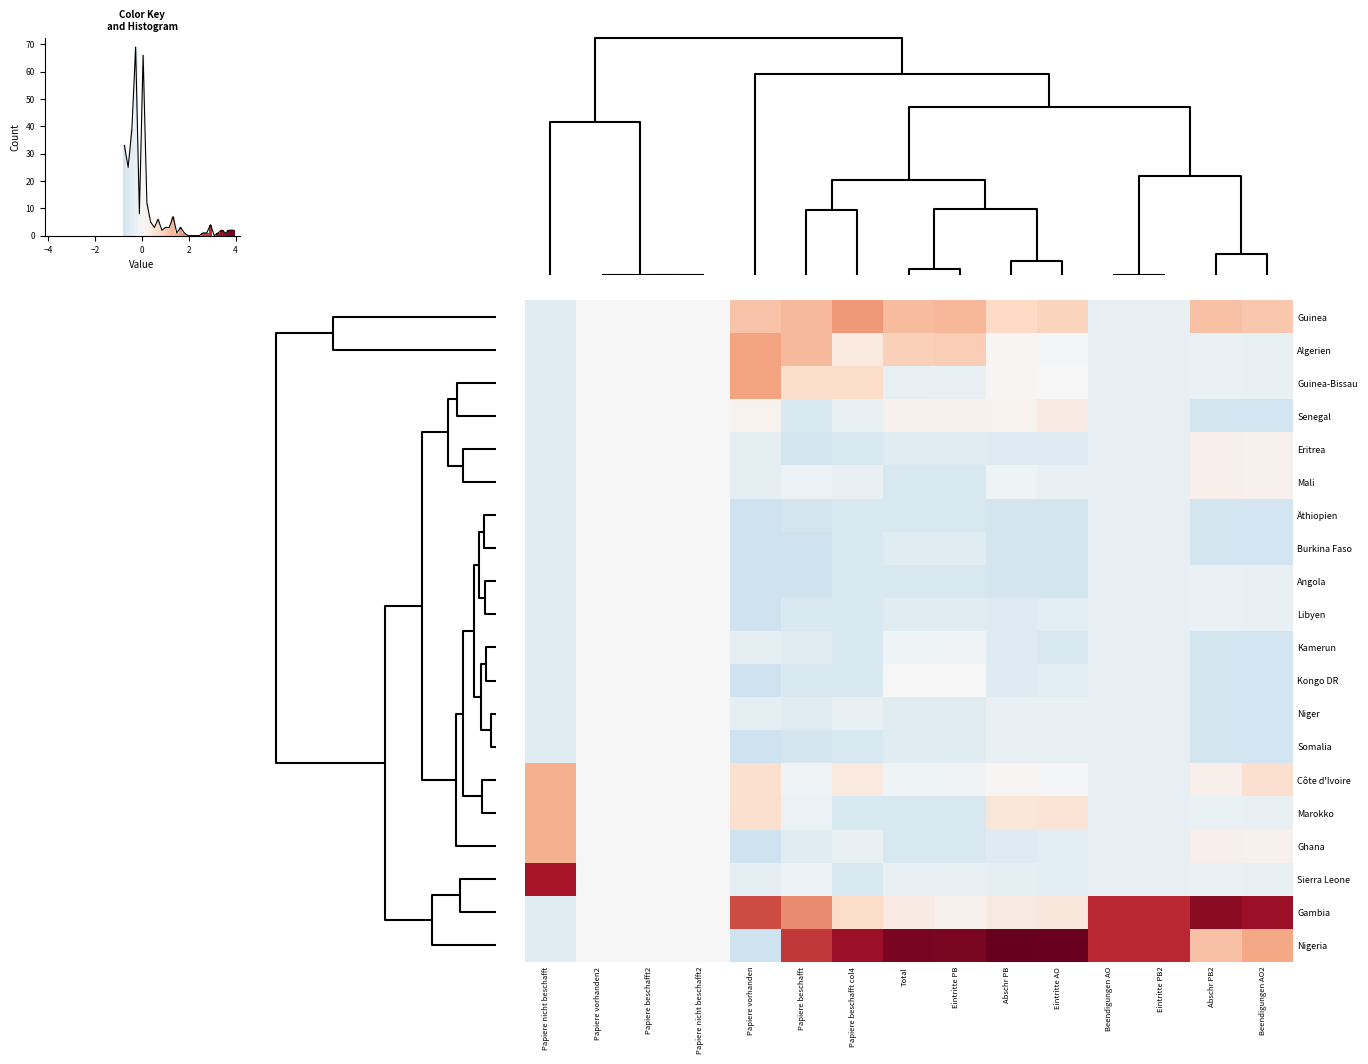

Reading right to left, extract all data points from this chart.

Guinea: Beendigungen AO2=1.1	Abschr PB2=1.2	Eintritte PB2=-0.3	Beendigungen AO=-0.3	Eintritte AO=0.9	Abschr PB=0.8	Eintritte PB=1.3	Total=1.3	Papiere beschafft col4=1.7	Papiere beschafft=1.3	Papiere vorhanden=1.1	Papiere nicht beschafft2=0.0	Papiere beschafft2=0.0	Papiere vorhanden2=0.0	Papiere nicht beschafft=-0.5
Algerien: Beendigungen AO2=-0.3	Abschr PB2=-0.3	Eintritte PB2=-0.3	Beendigungen AO=-0.3	Eintritte AO=-0.1	Abschr PB=0.0	Eintritte PB=1.0	Total=0.9	Papiere beschafft col4=0.4	Papiere beschafft=1.3	Papiere vorhanden=1.6	Papiere nicht beschafft2=0.0	Papiere beschafft2=0.0	Papiere vorhanden2=0.0	Papiere nicht beschafft=-0.5
Guinea-Bissau: Beendigungen AO2=-0.3	Abschr PB2=-0.3	Eintritte PB2=-0.3	Beendigungen AO=-0.3	Eintritte AO=0.0	Abschr PB=0.0	Eintritte PB=-0.3	Total=-0.3	Papiere beschafft col4=0.7	Papiere beschafft=0.7	Papiere vorhanden=1.6	Papiere nicht beschafft2=0.0	Papiere beschafft2=0.0	Papiere vorhanden2=0.0	Papiere nicht beschafft=-0.5
Senegal: Beendigungen AO2=-0.8	Abschr PB2=-0.7	Eintritte PB2=-0.3	Beendigungen AO=-0.3	Eintritte AO=0.3	Abschr PB=0.1	Eintritte PB=0.2	Total=0.2	Papiere beschafft col4=-0.3	Papiere beschafft=-0.6	Papiere vorhanden=0.1	Papiere nicht beschafft2=0.0	Papiere beschafft2=0.0	Papiere vorhanden2=0.0	Papiere nicht beschafft=-0.5
Eritrea: Beendigungen AO2=0.2	Abschr PB2=0.2	Eintritte PB2=-0.3	Beendigungen AO=-0.3	Eintritte AO=-0.5	Abschr PB=-0.5	Eintritte PB=-0.5	Total=-0.5	Papiere beschafft col4=-0.6	Papiere beschafft=-0.7	Papiere vorhanden=-0.3	Papiere nicht beschafft2=0.0	Papiere beschafft2=0.0	Papiere vorhanden2=0.0	Papiere nicht beschafft=-0.5
Mali: Beendigungen AO2=0.2	Abschr PB2=0.2	Eintritte PB2=-0.3	Beendigungen AO=-0.3	Eintritte AO=-0.3	Abschr PB=-0.2	Eintritte PB=-0.6	Total=-0.6	Papiere beschafft col4=-0.3	Papiere beschafft=-0.2	Papiere vorhanden=-0.3	Papiere nicht beschafft2=0.0	Papiere beschafft2=0.0	Papiere vorhanden2=0.0	Papiere nicht beschafft=-0.5
Äthiopien: Beendigungen AO2=-0.8	Abschr PB2=-0.7	Eintritte PB2=-0.3	Beendigungen AO=-0.3	Eintritte AO=-0.7	Abschr PB=-0.7	Eintritte PB=-0.6	Total=-0.6	Papiere beschafft col4=-0.6	Papiere beschafft=-0.7	Papiere vorhanden=-0.8	Papiere nicht beschafft2=0.0	Papiere beschafft2=0.0	Papiere vorhanden2=0.0	Papiere nicht beschafft=-0.5
Burkina Faso: Beendigungen AO2=-0.8	Abschr PB2=-0.7	Eintritte PB2=-0.3	Beendigungen AO=-0.3	Eintritte AO=-0.7	Abschr PB=-0.7	Eintritte PB=-0.5	Total=-0.5	Papiere beschafft col4=-0.6	Papiere beschafft=-0.8	Papiere vorhanden=-0.8	Papiere nicht beschafft2=0.0	Papiere beschafft2=0.0	Papiere vorhanden2=0.0	Papiere nicht beschafft=-0.5
Angola: Beendigungen AO2=-0.3	Abschr PB2=-0.3	Eintritte PB2=-0.3	Beendigungen AO=-0.3	Eintritte AO=-0.7	Abschr PB=-0.7	Eintritte PB=-0.6	Total=-0.6	Papiere beschafft col4=-0.6	Papiere beschafft=-0.8	Papiere vorhanden=-0.8	Papiere nicht beschafft2=0.0	Papiere beschafft2=0.0	Papiere vorhanden2=0.0	Papiere nicht beschafft=-0.5
Libyen: Beendigungen AO2=-0.3	Abschr PB2=-0.3	Eintritte PB2=-0.3	Beendigungen AO=-0.3	Eintritte AO=-0.4	Abschr PB=-0.5	Eintritte PB=-0.5	Total=-0.5	Papiere beschafft col4=-0.6	Papiere beschafft=-0.6	Papiere vorhanden=-0.8	Papiere nicht beschafft2=0.0	Papiere beschafft2=0.0	Papiere vorhanden2=0.0	Papiere nicht beschafft=-0.5
Kamerun: Beendigungen AO2=-0.8	Abschr PB2=-0.7	Eintritte PB2=-0.3	Beendigungen AO=-0.3	Eintritte AO=-0.6	Abschr PB=-0.5	Eintritte PB=-0.1	Total=-0.2	Papiere beschafft col4=-0.6	Papiere beschafft=-0.5	Papiere vorhanden=-0.3	Papiere nicht beschafft2=0.0	Papiere beschafft2=0.0	Papiere vorhanden2=0.0	Papiere nicht beschafft=-0.5
Kongo DR: Beendigungen AO2=-0.8	Abschr PB2=-0.7	Eintritte PB2=-0.3	Beendigungen AO=-0.3	Eintritte AO=-0.4	Abschr PB=-0.5	Eintritte PB=0.0	Total=0.0	Papiere beschafft col4=-0.6	Papiere beschafft=-0.6	Papiere vorhanden=-0.8	Papiere nicht beschafft2=0.0	Papiere beschafft2=0.0	Papiere vorhanden2=0.0	Papiere nicht beschafft=-0.5
Niger: Beendigungen AO2=-0.8	Abschr PB2=-0.7	Eintritte PB2=-0.3	Beendigungen AO=-0.3	Eintritte AO=-0.3	Abschr PB=-0.3	Eintritte PB=-0.5	Total=-0.5	Papiere beschafft col4=-0.3	Papiere beschafft=-0.5	Papiere vorhanden=-0.3	Papiere nicht beschafft2=0.0	Papiere beschafft2=0.0	Papiere vorhanden2=0.0	Papiere nicht beschafft=-0.5
Somalia: Beendigungen AO2=-0.8	Abschr PB2=-0.7	Eintritte PB2=-0.3	Beendigungen AO=-0.3	Eintritte AO=-0.3	Abschr PB=-0.3	Eintritte PB=-0.5	Total=-0.5	Papiere beschafft col4=-0.6	Papiere beschafft=-0.7	Papiere vorhanden=-0.8	Papiere nicht beschafft2=0.0	Papiere beschafft2=0.0	Papiere vorhanden2=0.0	Papiere nicht beschafft=-0.5
Côte d'Ivoire: Beendigungen AO2=0.6	Abschr PB2=0.2	Eintritte PB2=-0.3	Beendigungen AO=-0.3	Eintritte AO=-0.1	Abschr PB=0.0	Eintritte PB=-0.1	Total=-0.2	Papiere beschafft col4=0.4	Papiere beschafft=-0.1	Papiere vorhanden=0.6	Papiere nicht beschafft2=0.0	Papiere beschafft2=0.0	Papiere vorhanden2=0.0	Papiere nicht beschafft=1.4
Marokko: Beendigungen AO2=-0.3	Abschr PB2=-0.3	Eintritte PB2=-0.3	Beendigungen AO=-0.3	Eintritte AO=0.6	Abschr PB=0.5	Eintritte PB=-0.6	Total=-0.6	Papiere beschafft col4=-0.6	Papiere beschafft=-0.2	Papiere vorhanden=0.6	Papiere nicht beschafft2=0.0	Papiere beschafft2=0.0	Papiere vorhanden2=0.0	Papiere nicht beschafft=1.4
Ghana: Beendigungen AO2=0.2	Abschr PB2=0.2	Eintritte PB2=-0.3	Beendigungen AO=-0.3	Eintritte AO=-0.4	Abschr PB=-0.5	Eintritte PB=-0.6	Total=-0.6	Papiere beschafft col4=-0.3	Papiere beschafft=-0.5	Papiere vorhanden=-0.8	Papiere nicht beschafft2=0.0	Papiere beschafft2=0.0	Papiere vorhanden2=0.0	Papiere nicht beschafft=1.4
Sierra Leone: Beendigungen AO2=-0.3	Abschr PB2=-0.3	Eintritte PB2=-0.3	Beendigungen AO=-0.3	Eintritte AO=-0.4	Abschr PB=-0.4	Eintritte PB=-0.3	Total=-0.3	Papiere beschafft col4=-0.6	Papiere beschafft=-0.2	Papiere vorhanden=-0.3	Papiere nicht beschafft2=0.0	Papiere beschafft2=0.0	Papiere vorhanden2=0.0	Papiere nicht beschafft=3.3
Gambia: Beendigungen AO2=3.4	Abschr PB2=3.6	Eintritte PB2=3.0	Beendigungen AO=3.0	Eintritte AO=0.4	Abschr PB=0.4	Eintritte PB=0.2	Total=0.3	Papiere beschafft col4=0.7	Papiere beschafft=1.9	Papiere vorhanden=2.6	Papiere nicht beschafft2=0.0	Papiere beschafft2=0.0	Papiere vorhanden2=0.0	Papiere nicht beschafft=-0.5
Nigeria: Beendigungen AO2=1.5	Abschr PB2=1.2	Eintritte PB2=3.0	Beendigungen AO=3.0	Eintritte AO=3.9	Abschr PB=4.0	Eintritte PB=3.7	Total=3.8	Papiere beschafft col4=3.4	Papiere beschafft=2.8	Papiere vorhanden=-0.8	Papiere nicht beschafft2=0.0	Papiere beschafft2=0.0	Papiere vorhanden2=0.0	Papiere nicht beschafft=-0.5